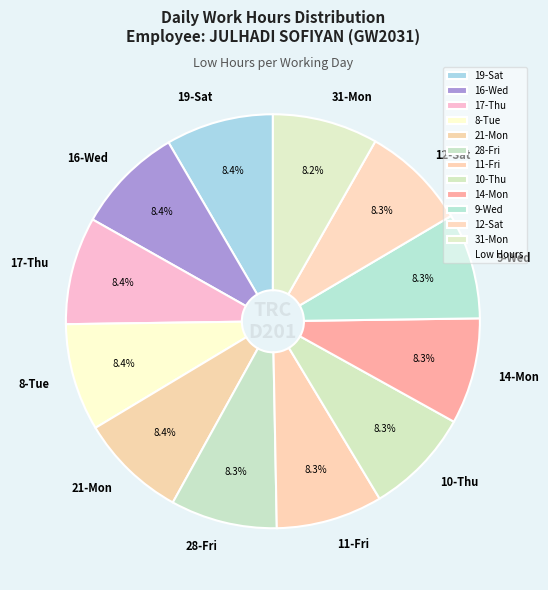

How much of the chart is everything except 9-Wed?

91.7%